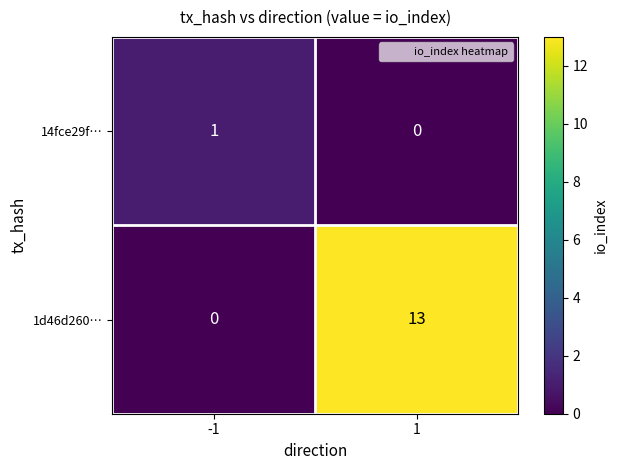

List the series in order of their overall mean, lowest first.

14fce29f…, 1d46d260…